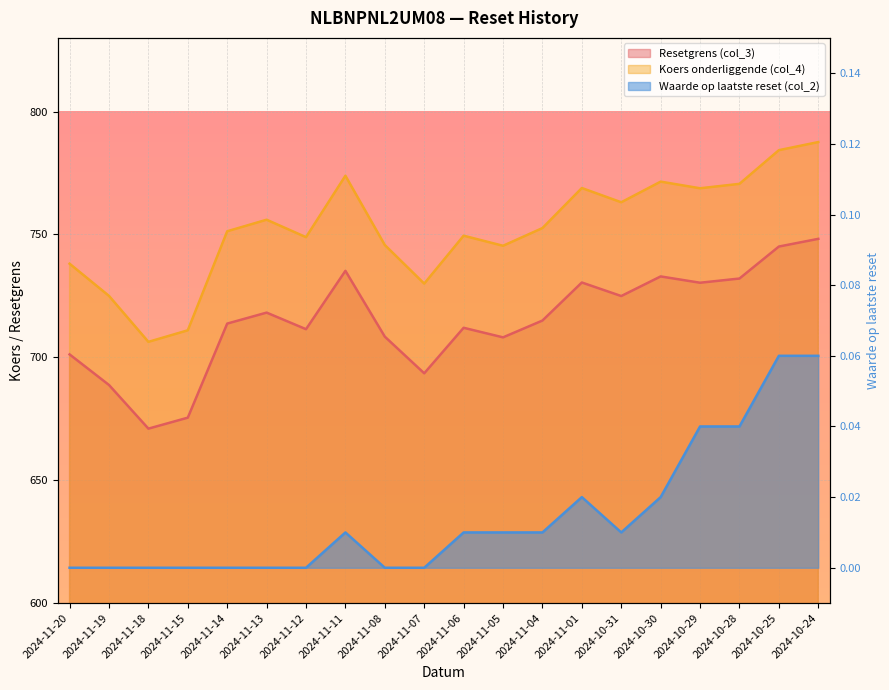

Where is Koers onderliggende (col_4) nearest to the value 746?

2024-11-08